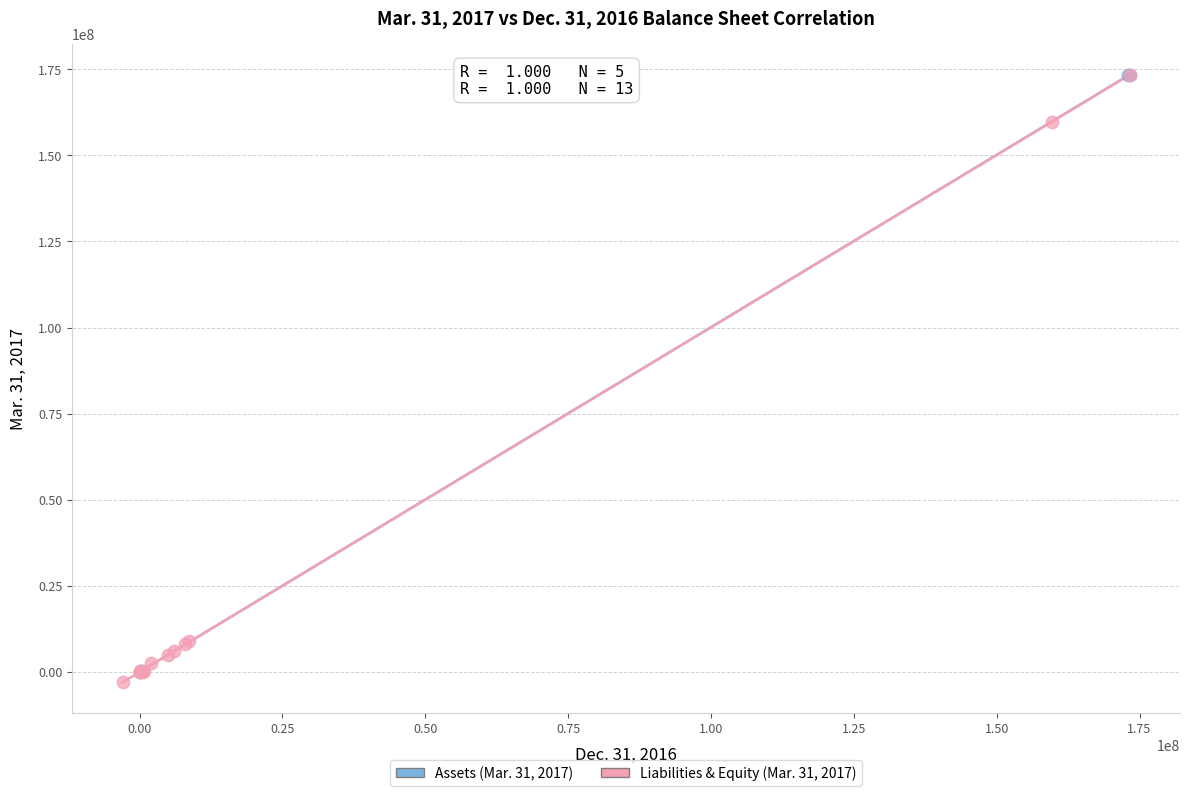

What are all the series names shown in the legend?

Assets (Mar. 31, 2017), Liabilities & Equity (Mar. 31, 2017)